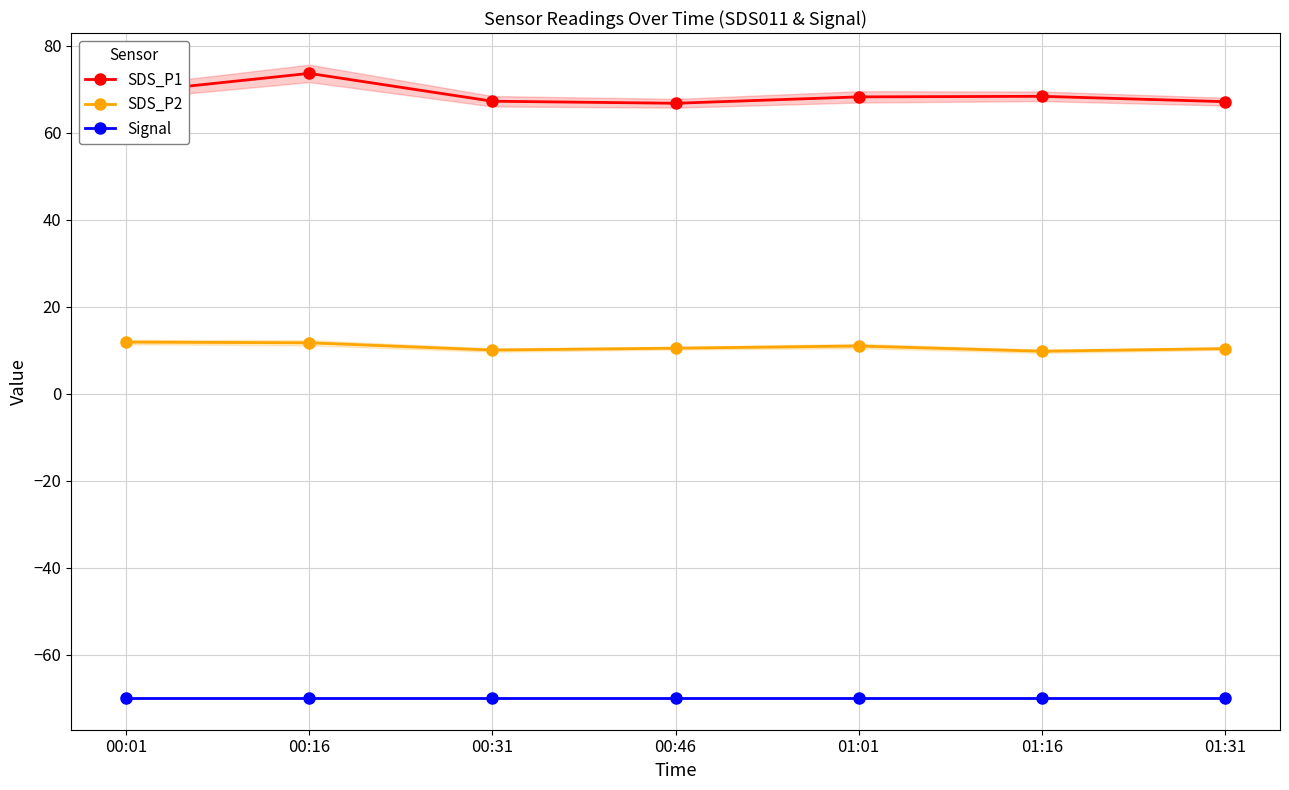

Which series has the largest total across all categories?

SDS_P1